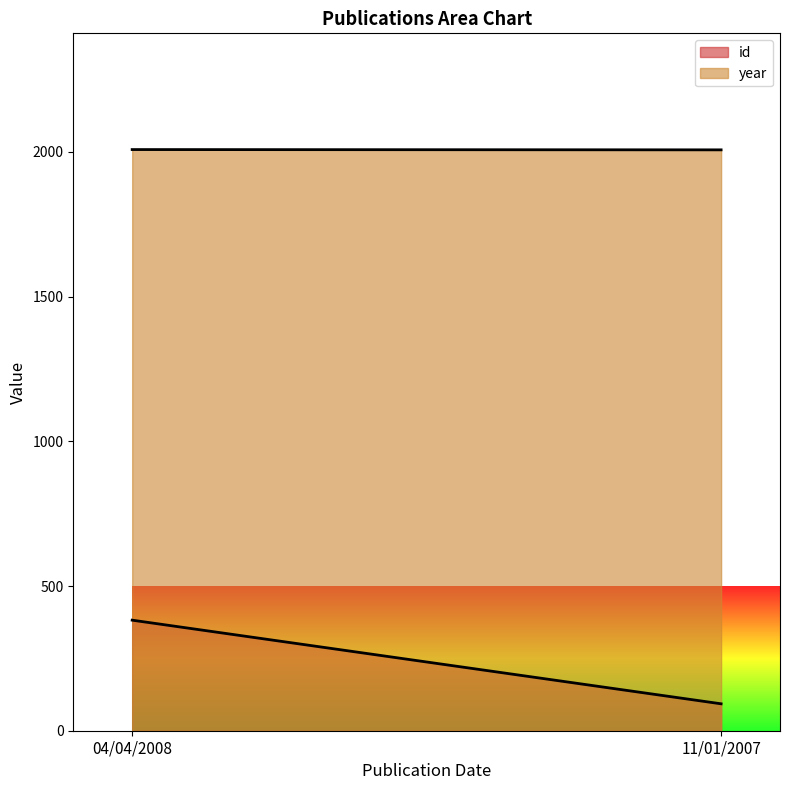

Is it true that year equals 1224 at 11/01/2007?

False